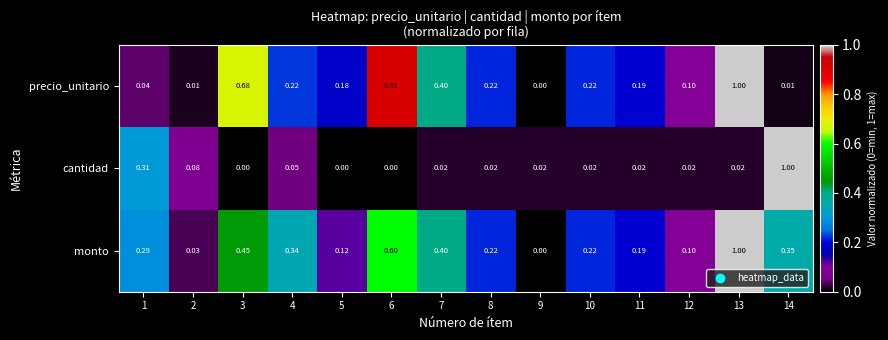

Rank the series at 6 from lowest to highest value.

cantidad, monto, precio_unitario